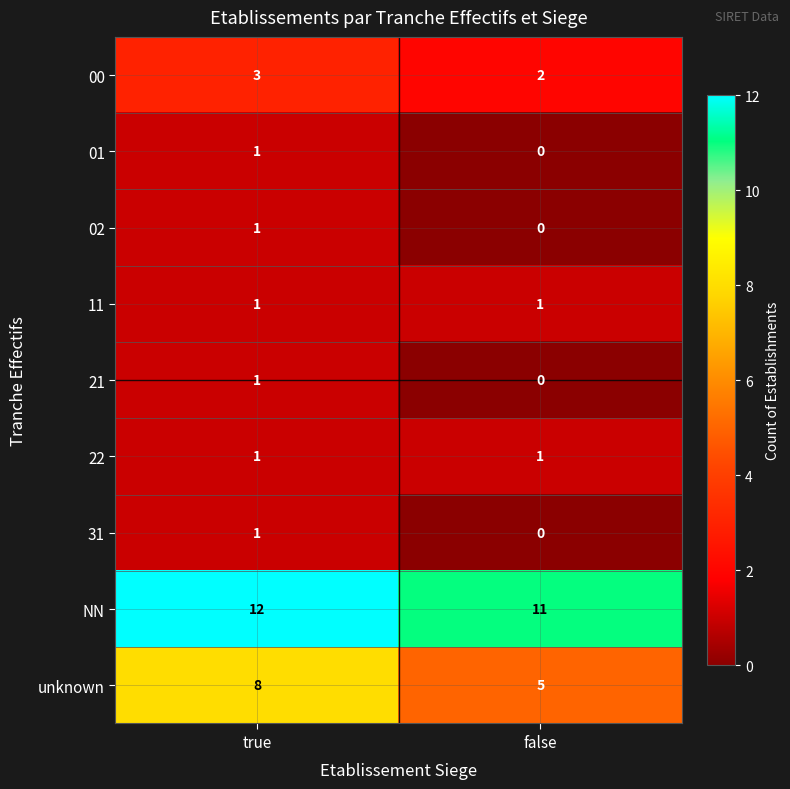

What is the lowest value of the NN series?

11